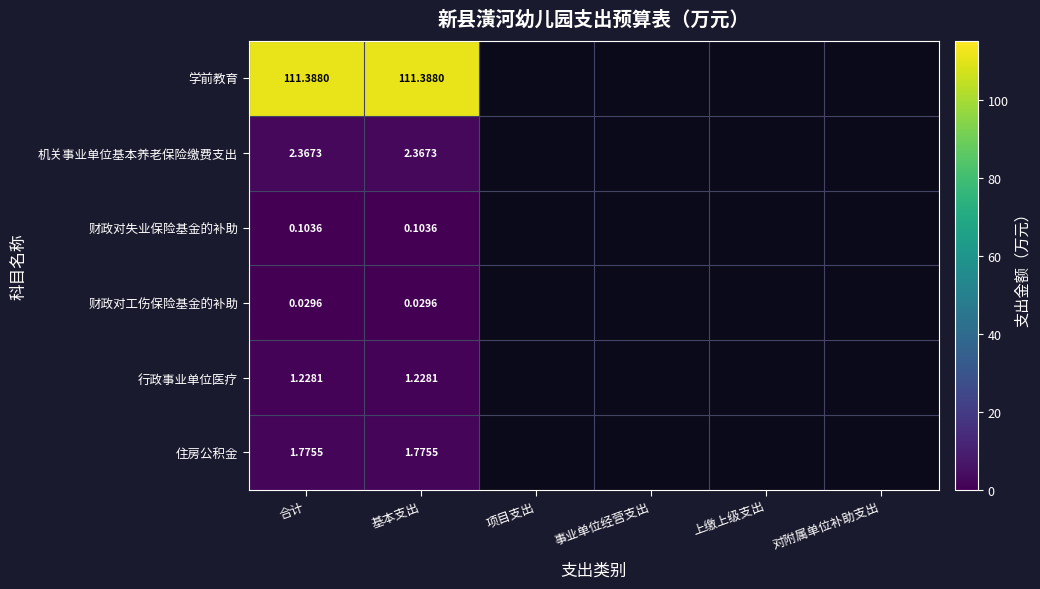

Is the value of 行政事业单位医疗 at 合计 greater than the value of 财政对工伤保险基金的补助 at 合计?

Yes